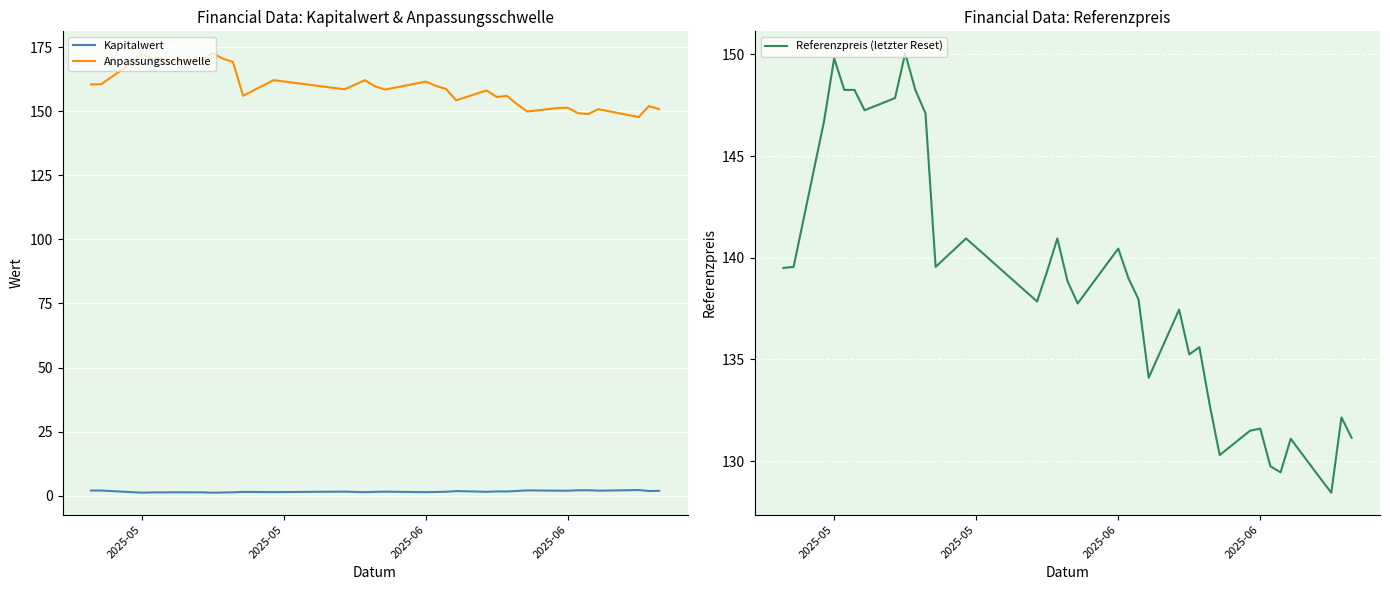

What is the minimum value for Kapitalwert?

1.2